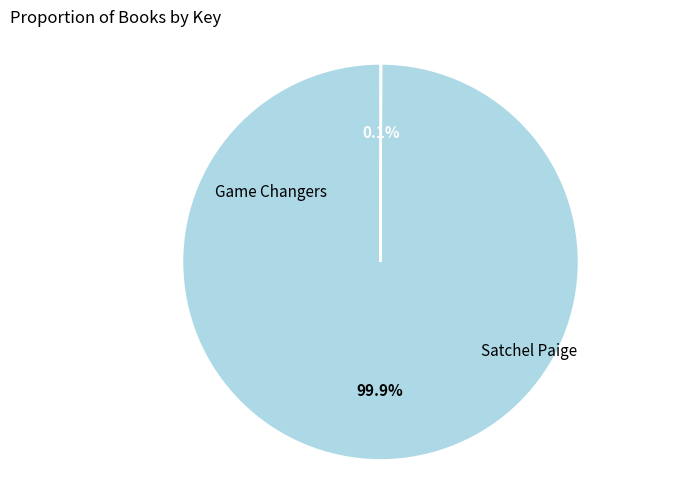

True or false: Game Changers accounts for 100% of the total.

True